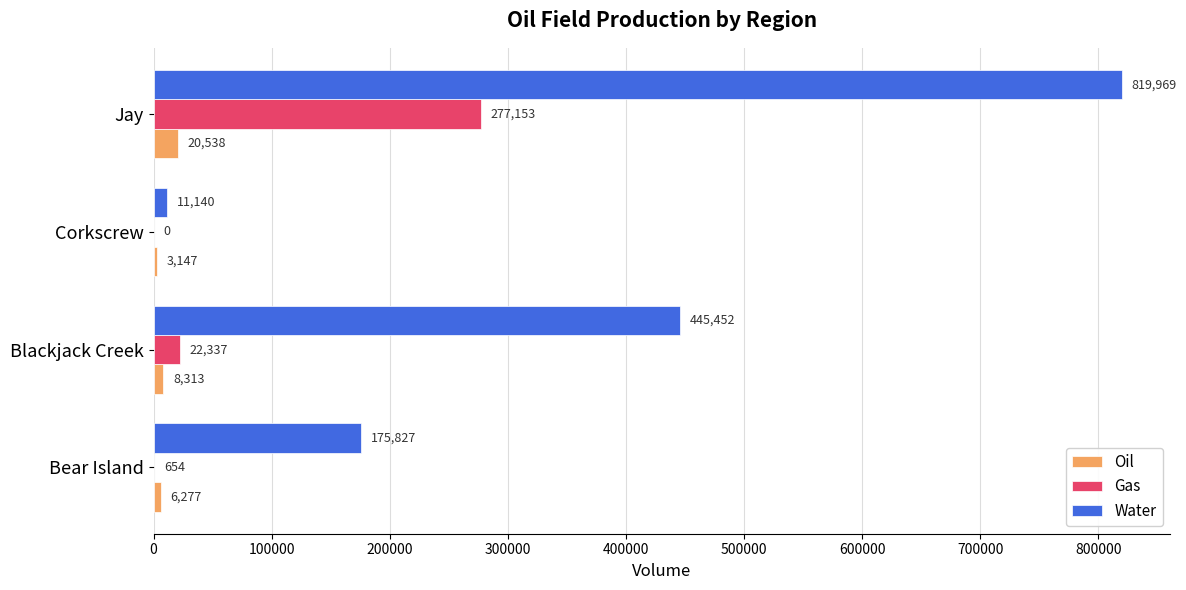

True or false: Oil has a value of 3147 at Corkscrew.

True